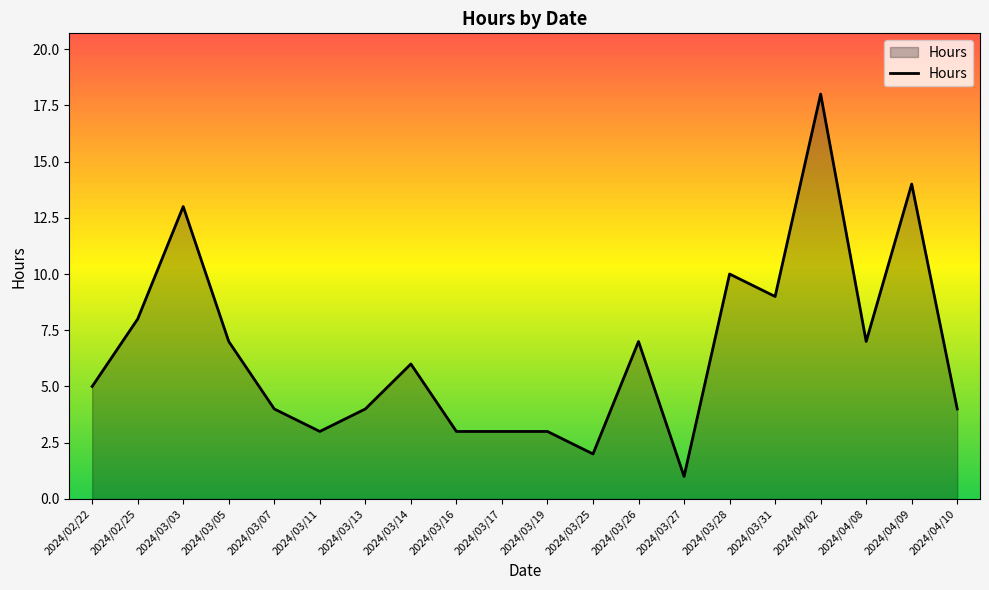

Count the number of categories in the chart.

20